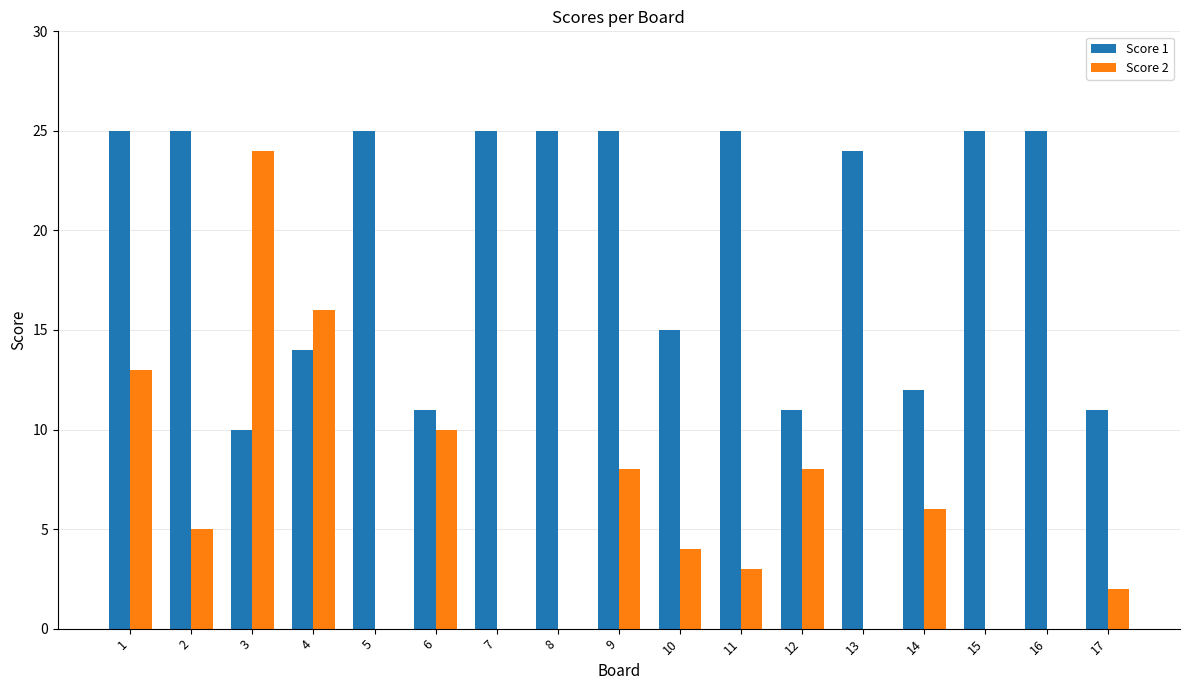

The Score 2 series shows 10 at 6. True or false?

True